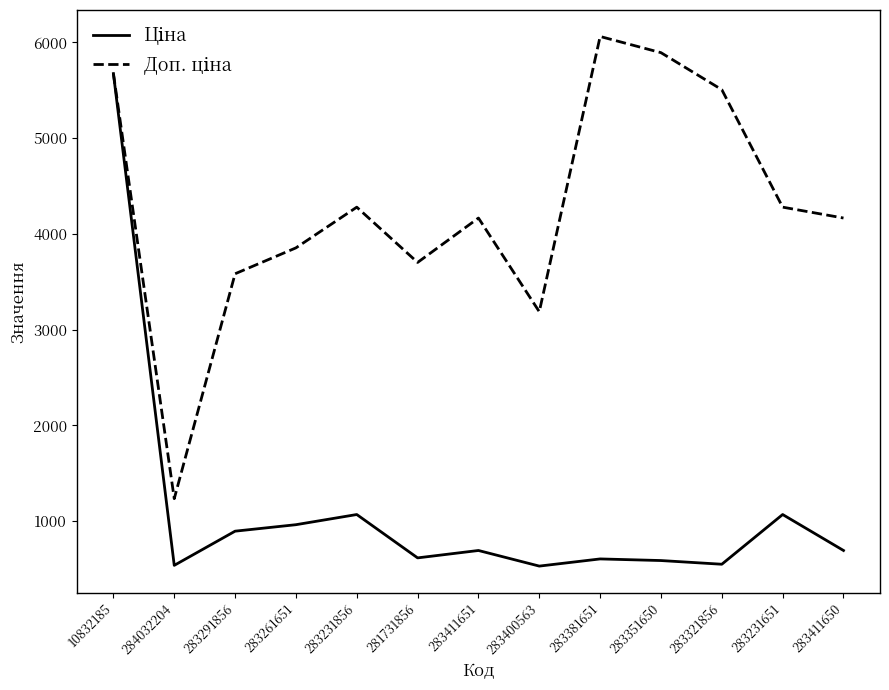

Does the chart have visible grid lines?

No